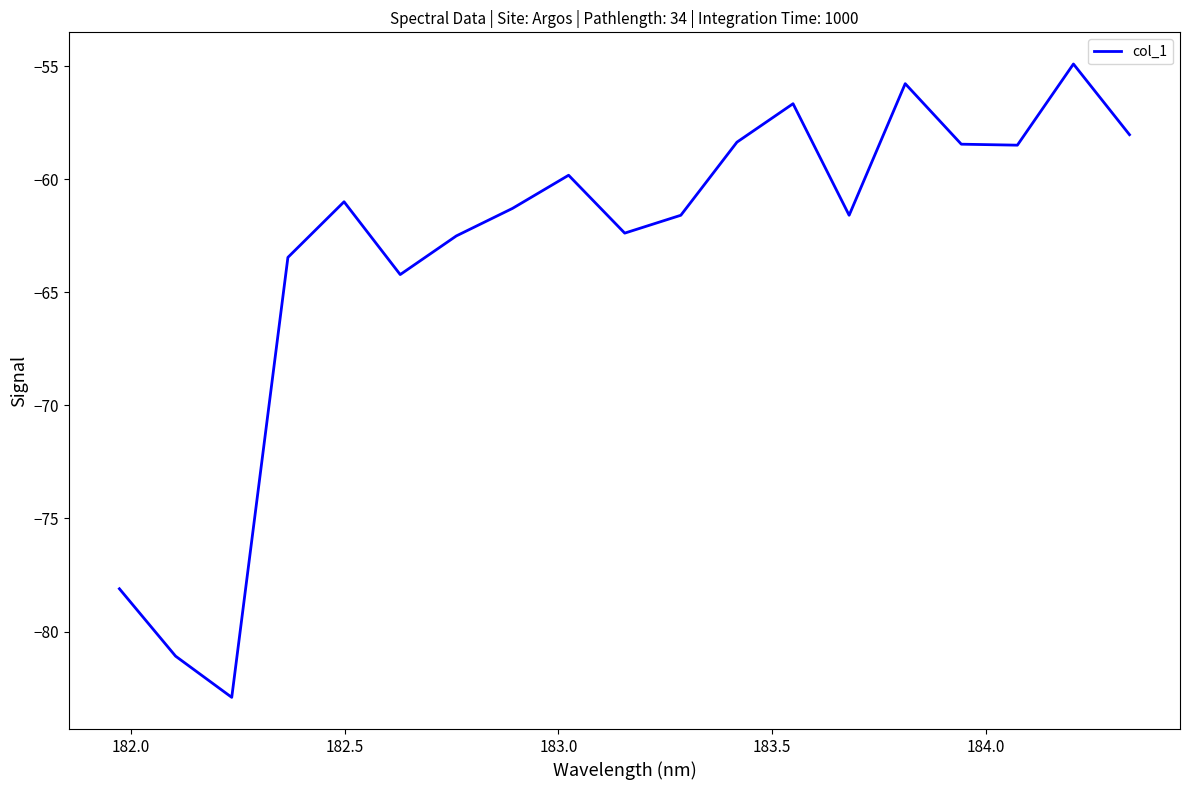

True or false: the data has more than 0 interior local peaks.

True